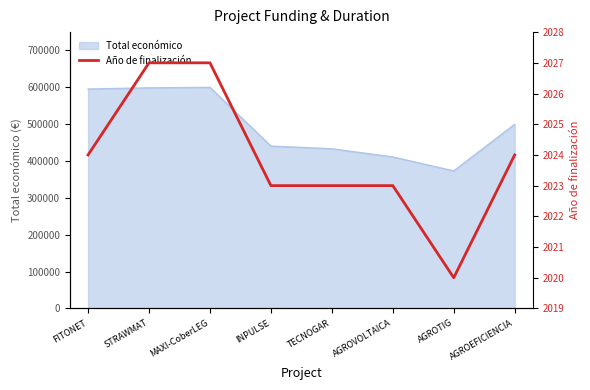

What is the label of the 4th point from the left?

INPULSE